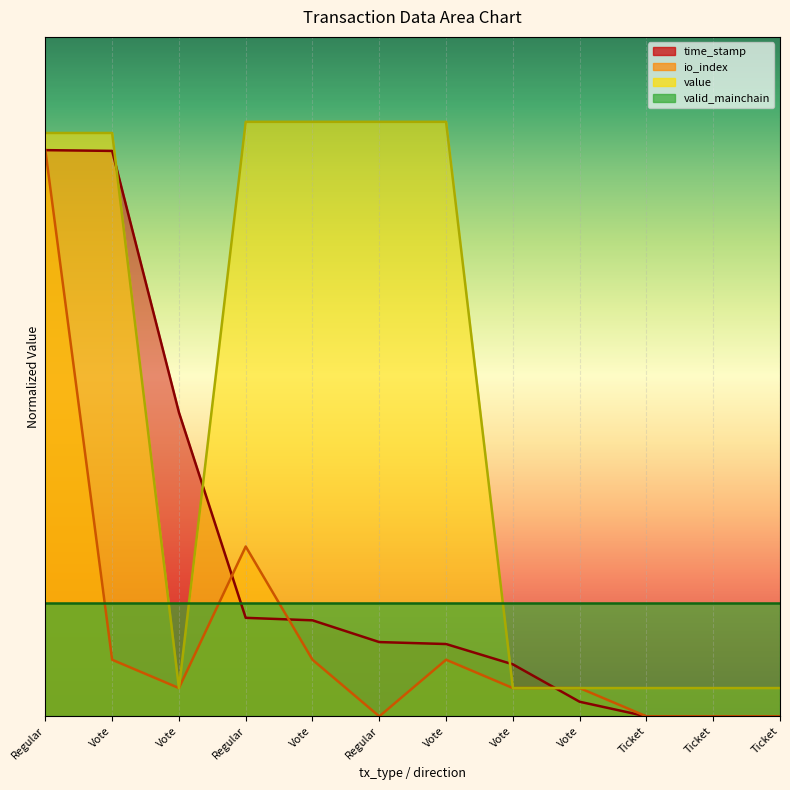

Is the value of time_stamp at Ticket greater than the value of io_index at Ticket?

No